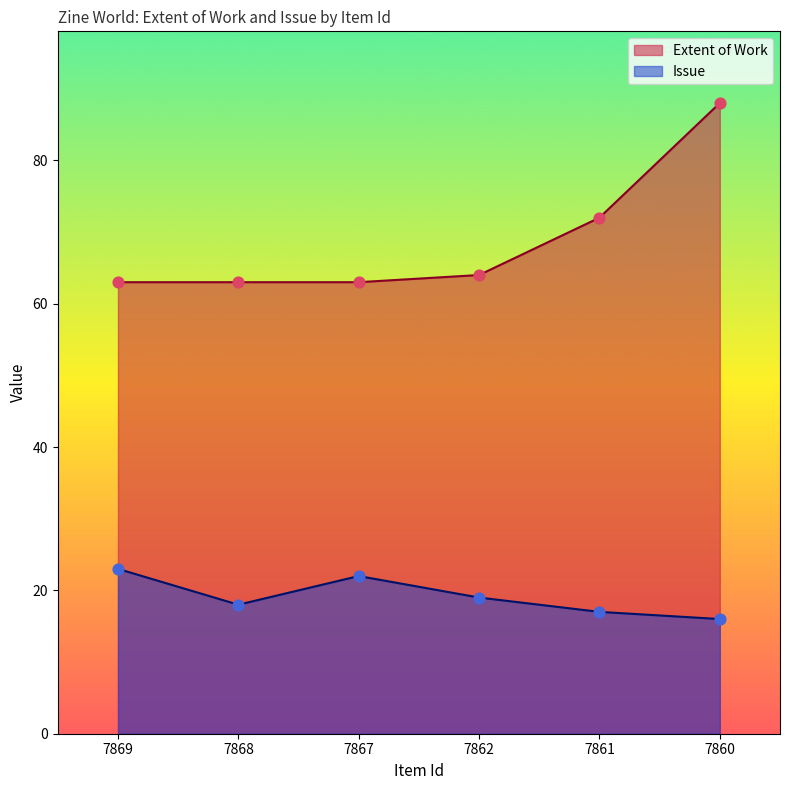

Which series contains the highest Y value?

Extent of Work